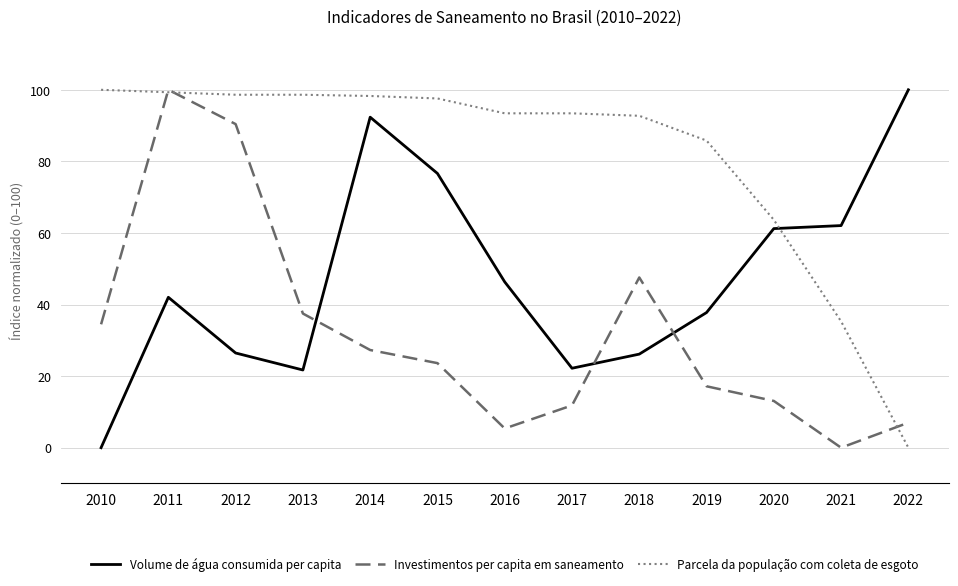

What is the sum of the Investimentos per capita em saneamento values at 2015 and 2014?

50.9